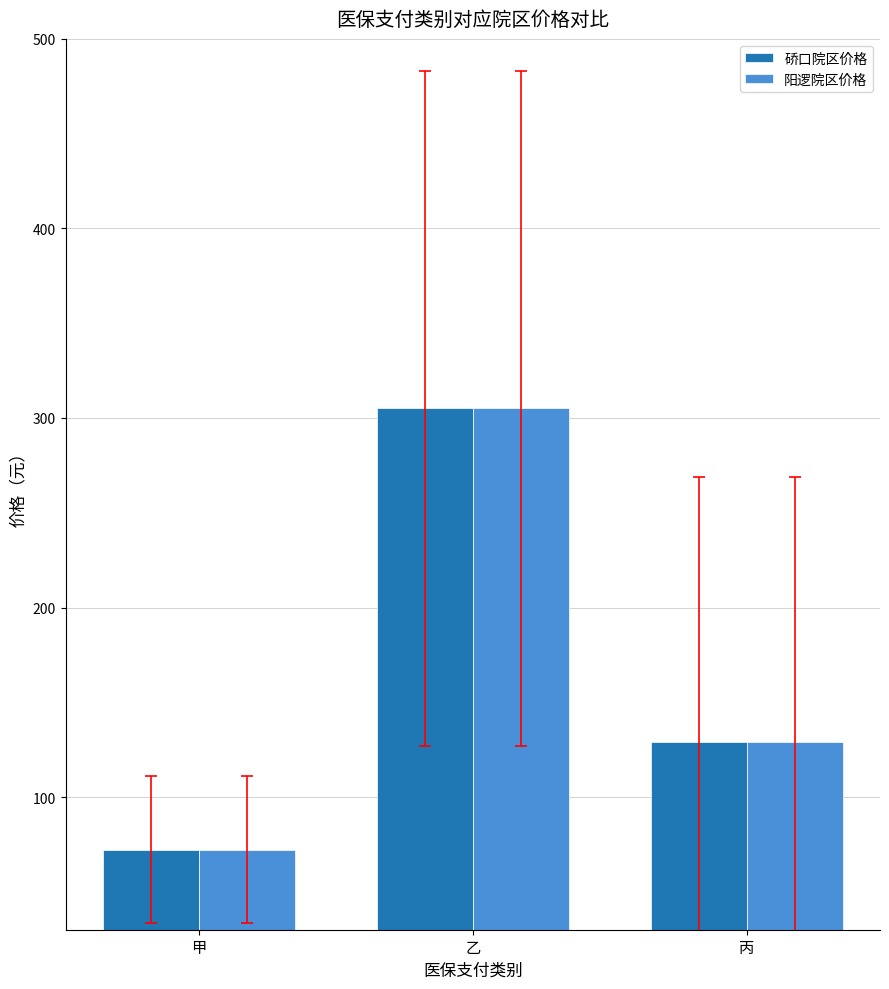

What is the approximate value of 硚口院区价格 at 丙?

129.0